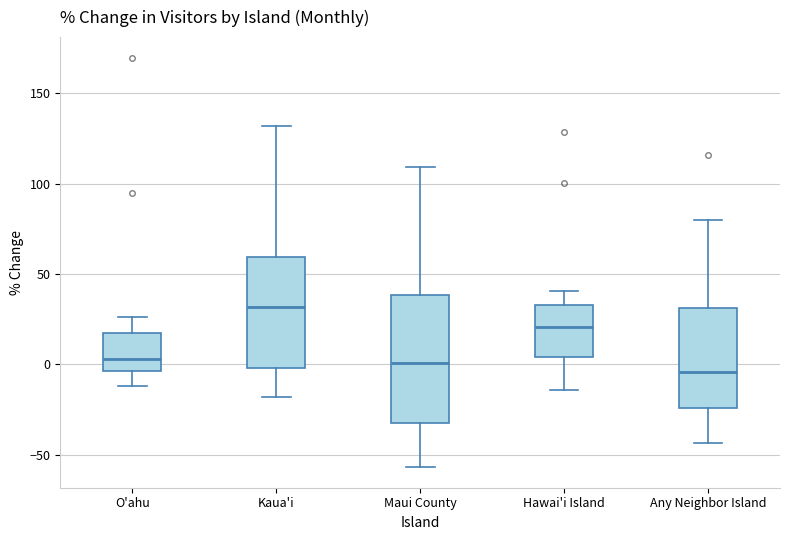

Where is the upper edge of the box for Any Neighbor Island on the y-axis? The values are not printed on the chart, so give them approximately, as read against the axis.

30